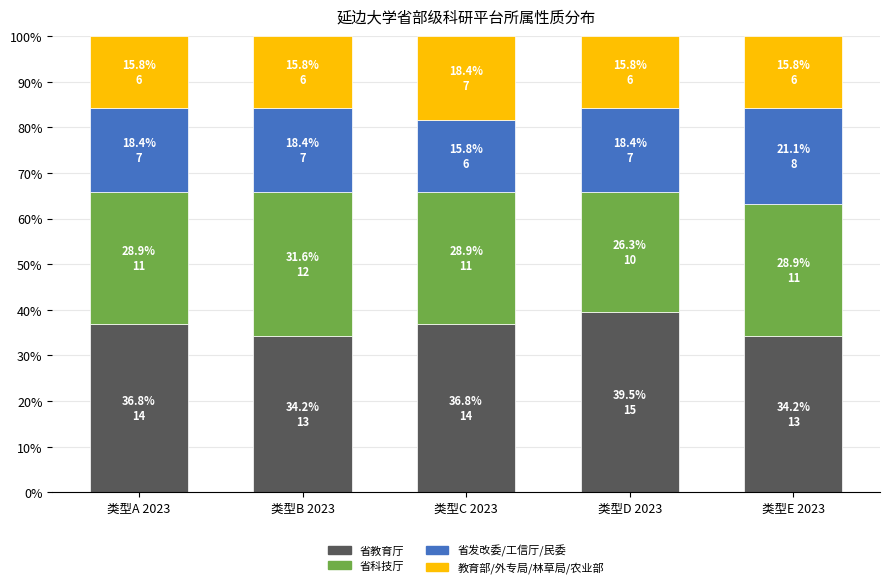

What is the total value across all series at 类型E 2023?

100.0